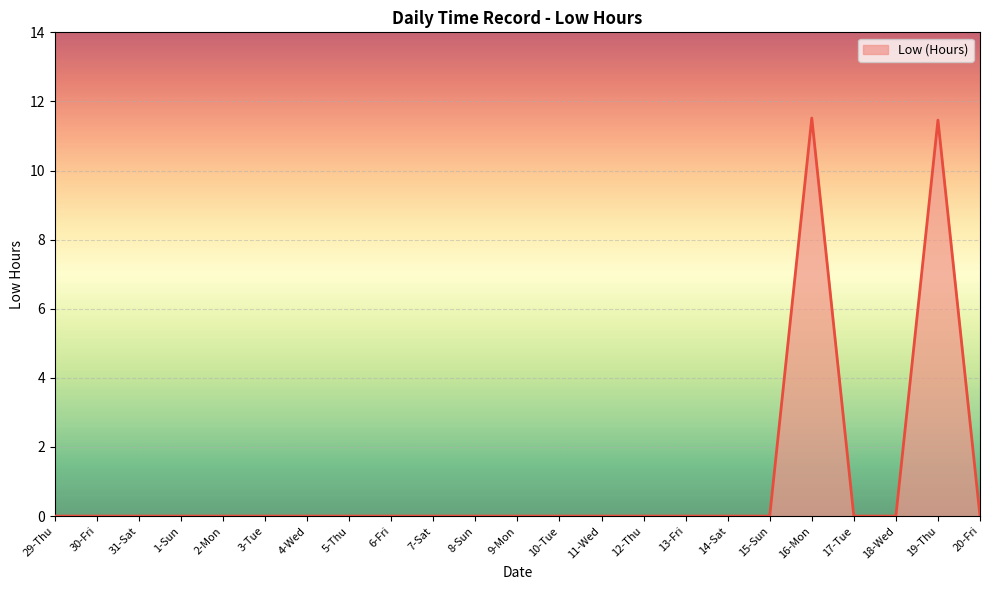

What is the greatest value displayed?

11.5